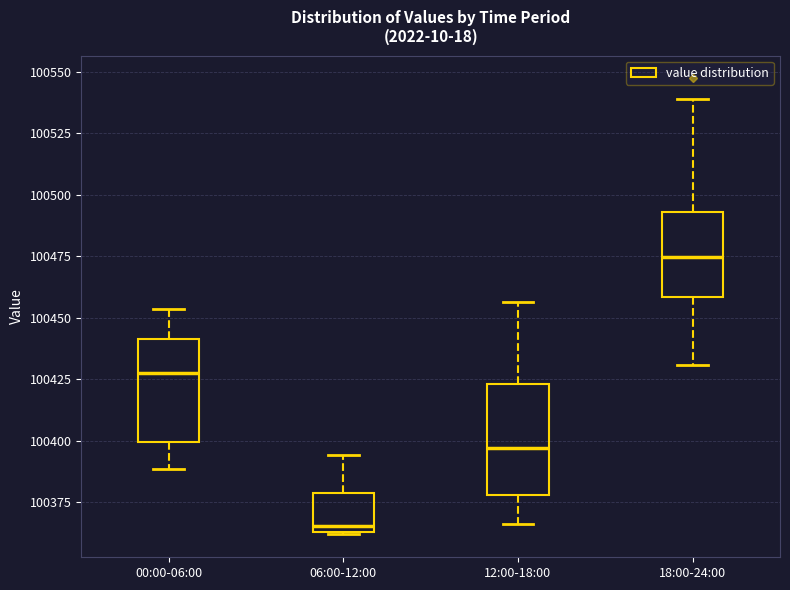

Where is the lower edge of the box for 06:00-12:00 on the y-axis? The values are not printed on the chart, so give them approximately, as read against the axis.

100365